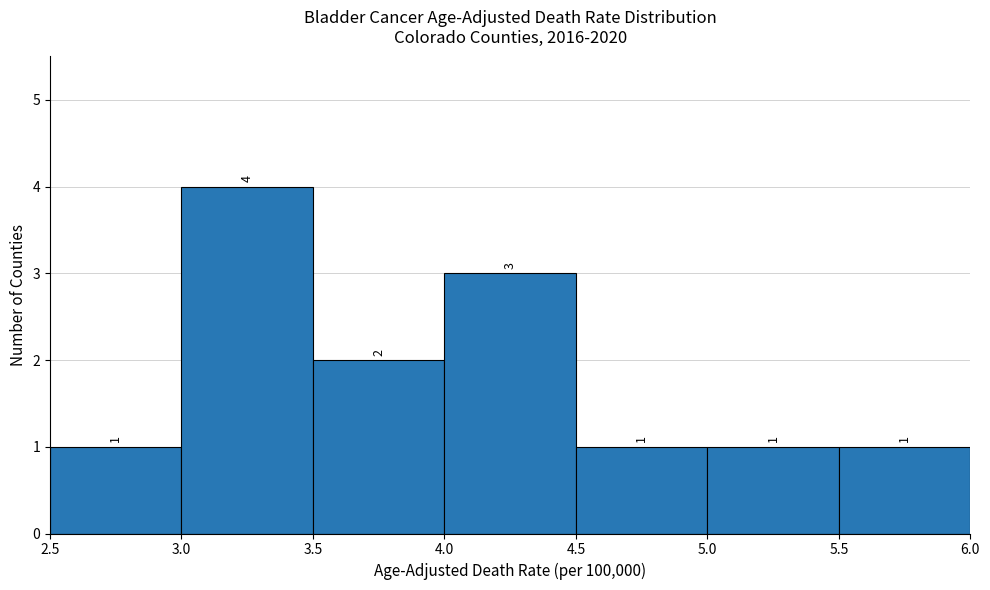

Reading left to right, list every bar in this chart as the range it spans on the x-axis followed by its height.

2.5 to 3.0: 1
3.0 to 3.5: 4
3.5 to 4.0: 2
4.0 to 4.5: 3
4.5 to 5.0: 1
5.0 to 5.5: 1
5.5 to 6.0: 1